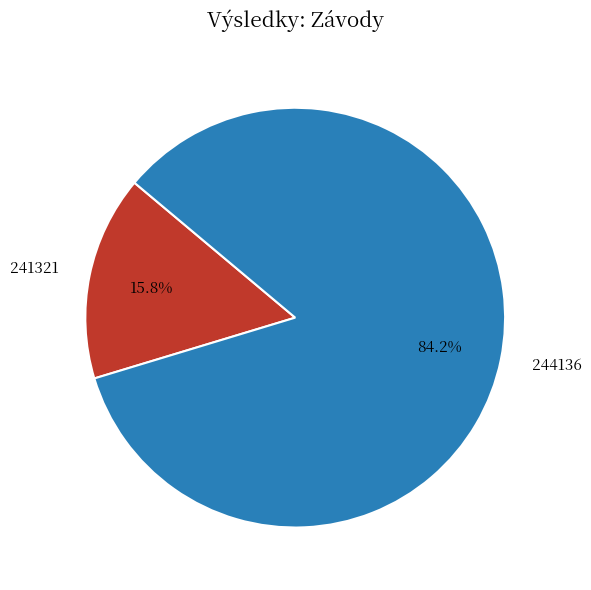

What percentage is the 244136 slice, to the nearest percent?

84%